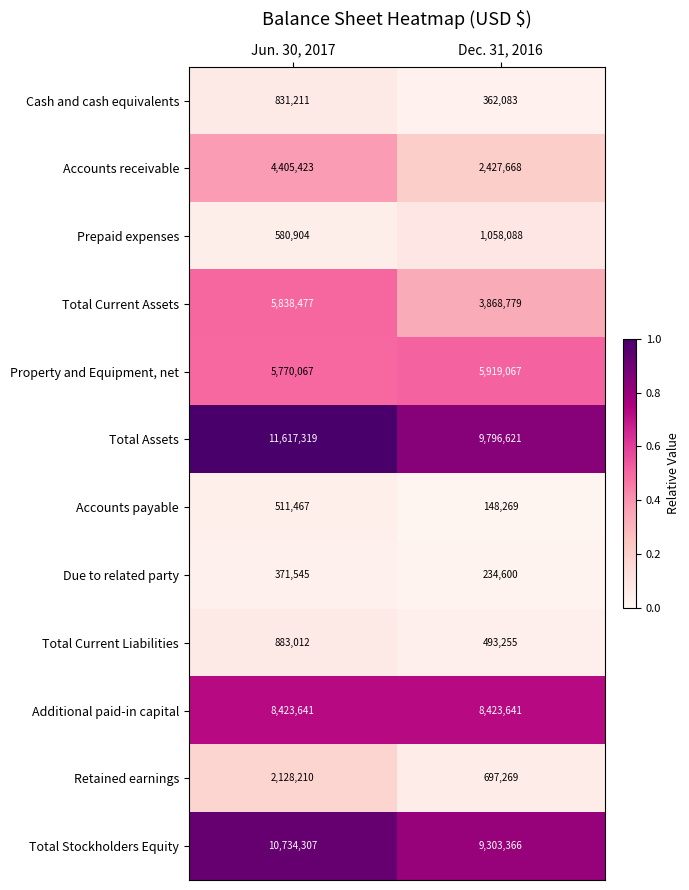

List the series in order of their peak value, lowest first.

Due to related party, Accounts payable, Cash and cash equivalents, Total Current Liabilities, Prepaid expenses, Retained earnings, Accounts receivable, Total Current Assets, Property and Equipment, net, Additional paid-in capital, Total Stockholders Equity, Total Assets